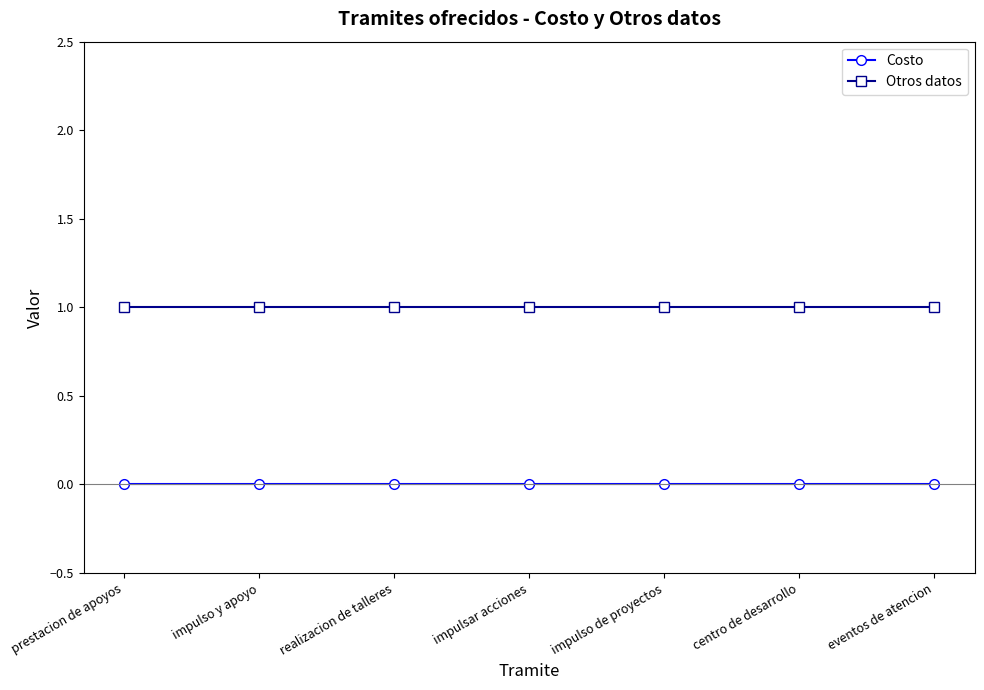

Read the Otros datos value at impulso de proyectos.

1